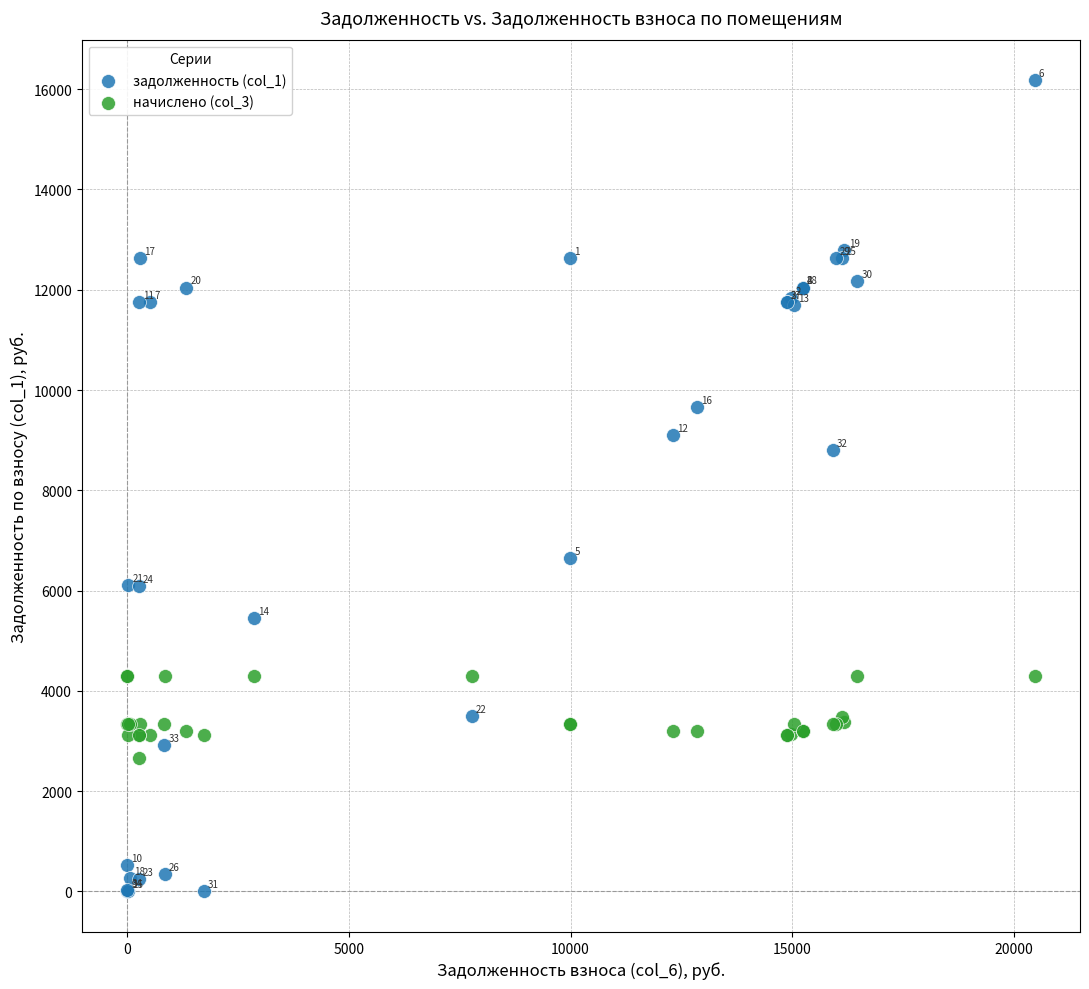

Which series has the largest Y range (max minus min)?

задолженность (col_1)